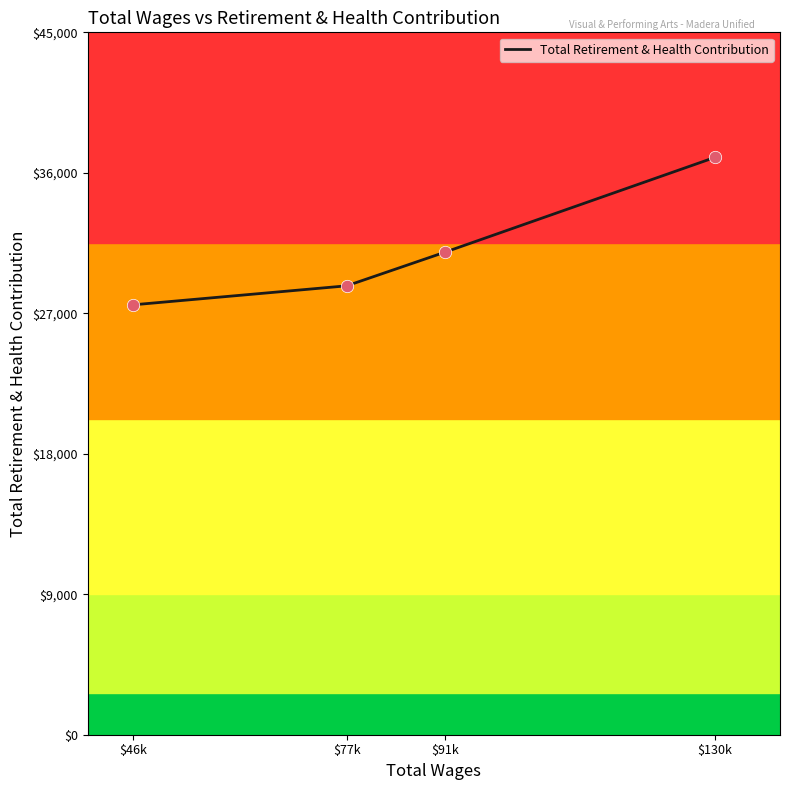

What is the ratio of the value at $46k to the value at $130k?

0.7